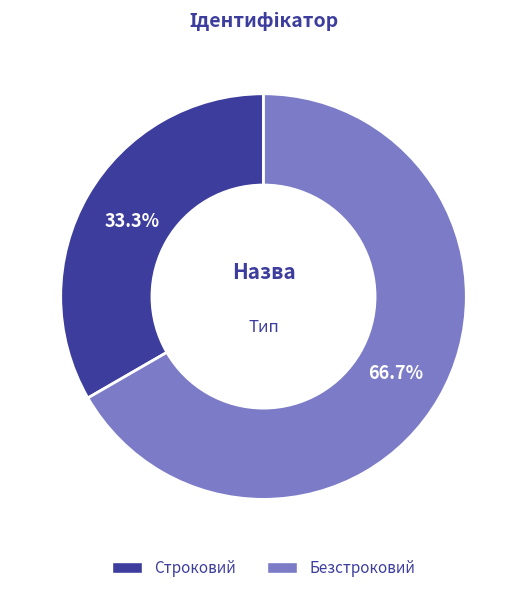

What percentage do Безстроковий and Строковий together represent?

100.0%